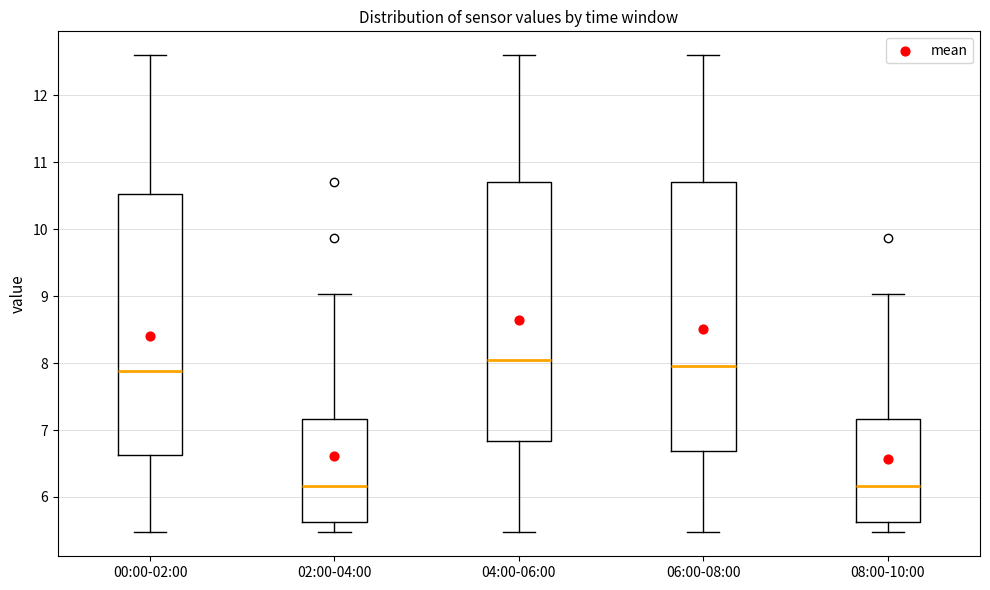

Reading left to right, transcribe this box plot: for each box, give where its median line is, the range the box spans, and where its two whiskers end, as read against the y-axis. The values are not printed on the chart, so give them approximately, as read against the axis.

00:00-02:00: median 7.9, box 6.6 to 10.5, whiskers 5.5 to 12.6
02:00-04:00: median 6.2, box 5.6 to 7.2, whiskers 5.5 to 9.0
04:00-06:00: median 8.1, box 6.8 to 10.7, whiskers 5.5 to 12.6
06:00-08:00: median 8.0, box 6.7 to 10.7, whiskers 5.5 to 12.6
08:00-10:00: median 6.2, box 5.6 to 7.2, whiskers 5.5 to 9.0